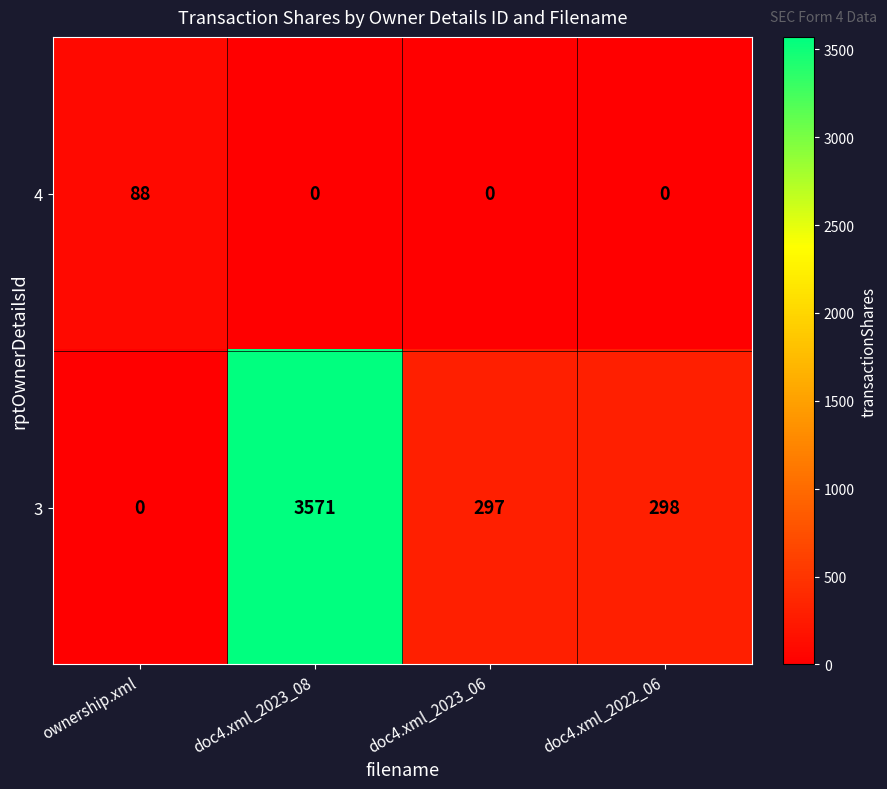

At which category is the sum across all series the highest?

doc4.xml_2023_08